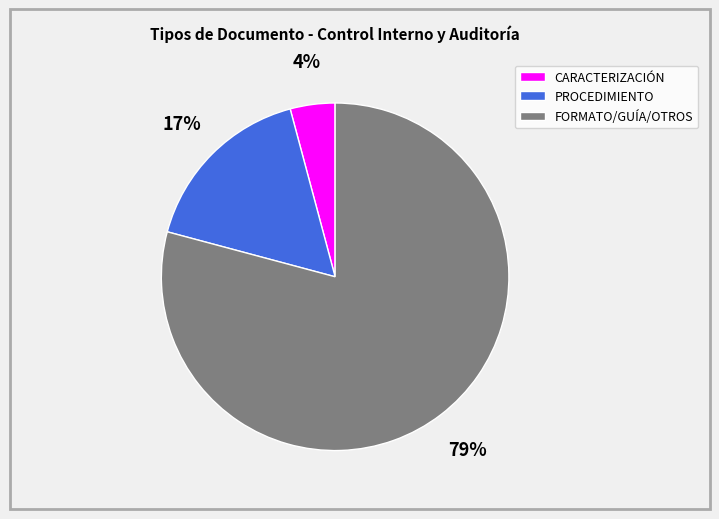

Does any single category account for the majority?

Yes